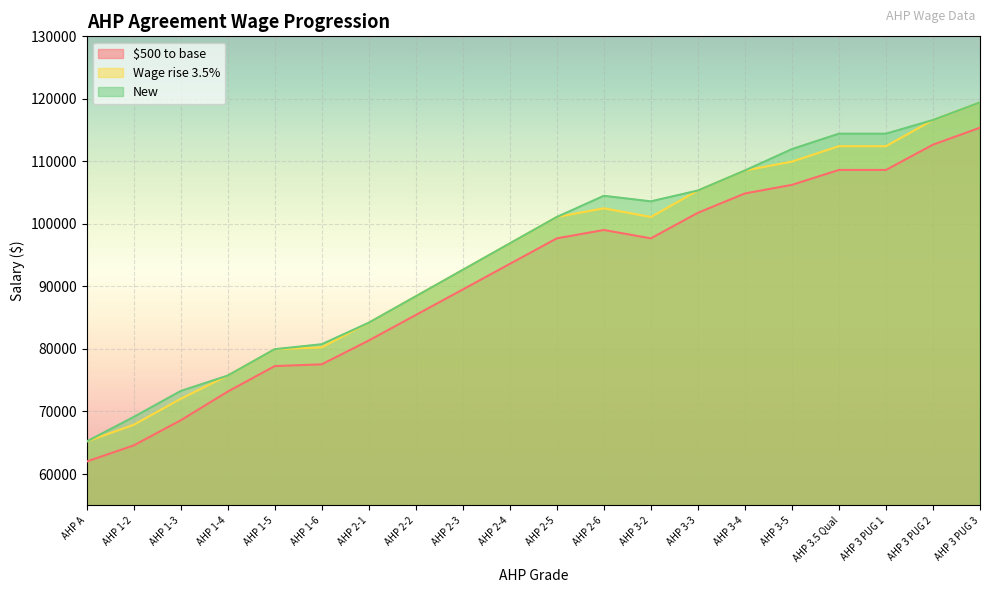

What are all the series names shown in the legend?

$500 to base, Wage rise 3.5%, New